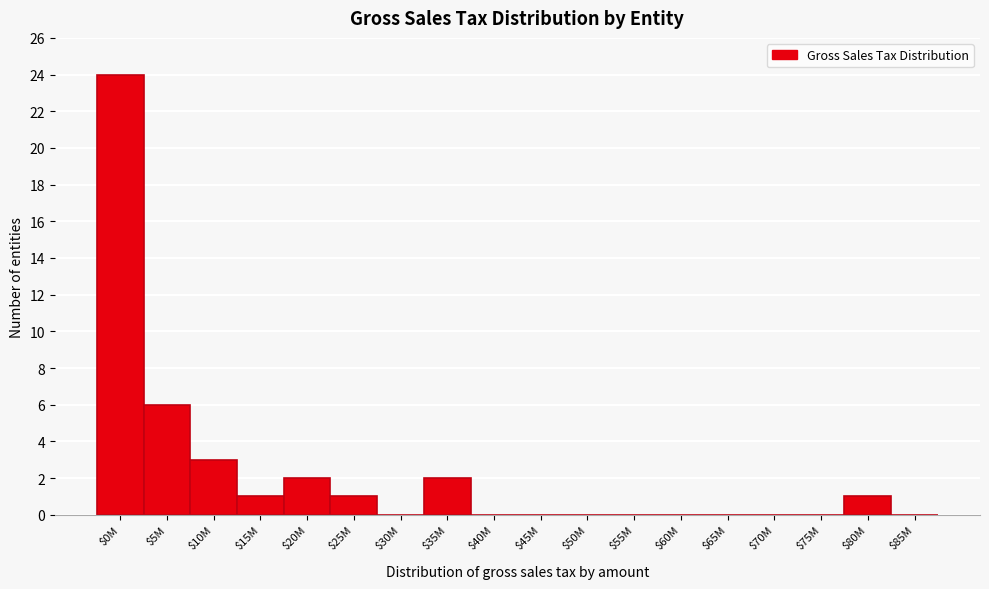

Which category has the highest value across all series?

$0M